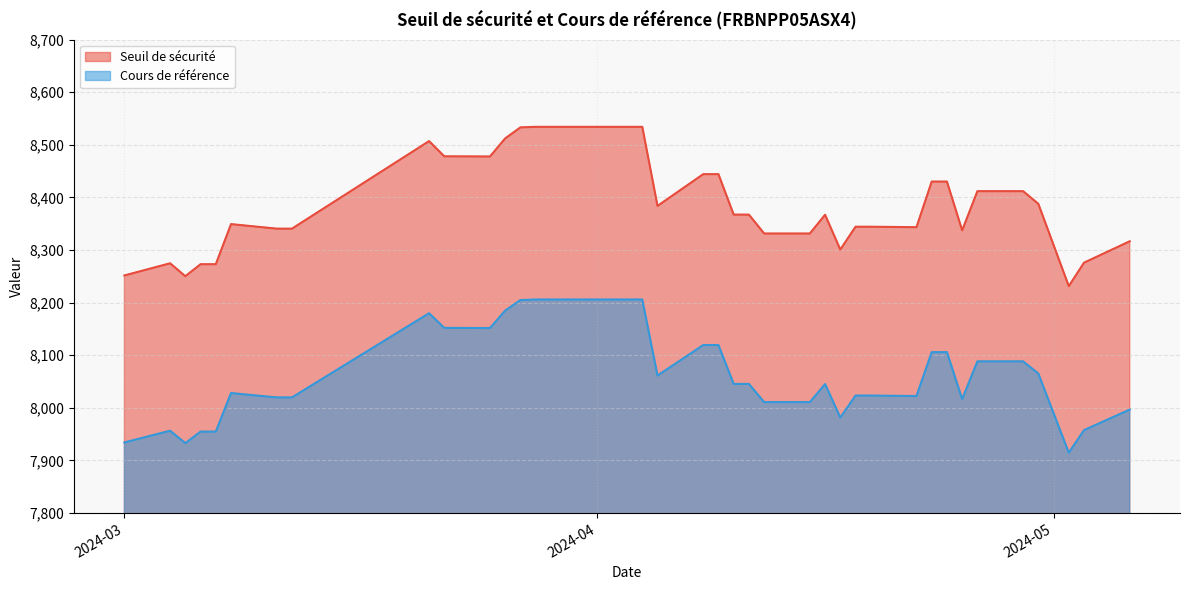

The value of Seuil de sécurité at 2024-04-04 is 8534.0. True or false?

True